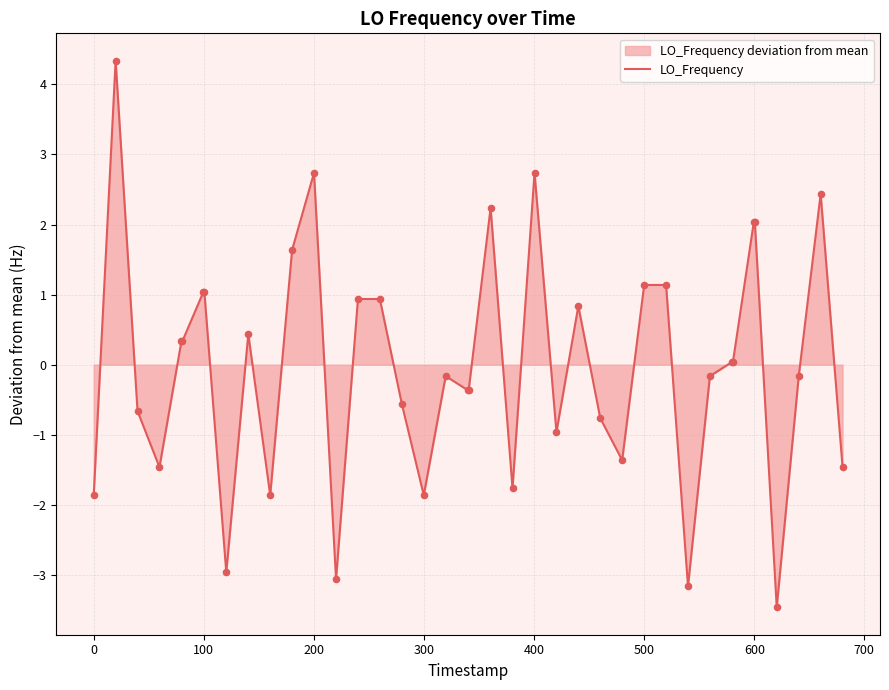

What is the minimum value shown in the chart?

-3.5